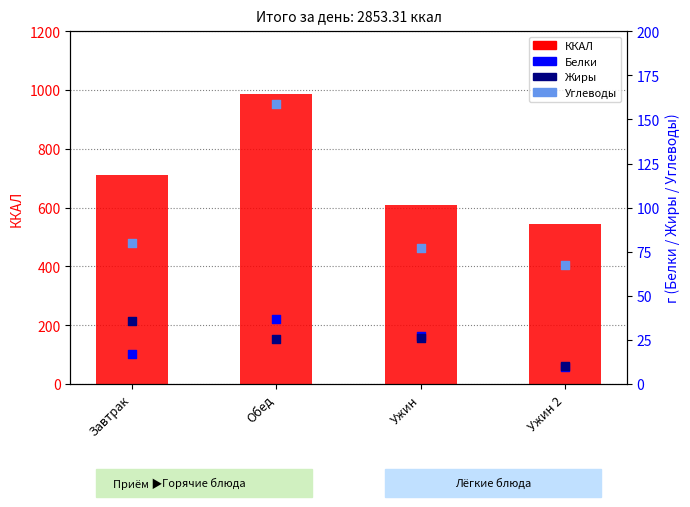

Which series has the widest spread of Y values?

ККАЛ